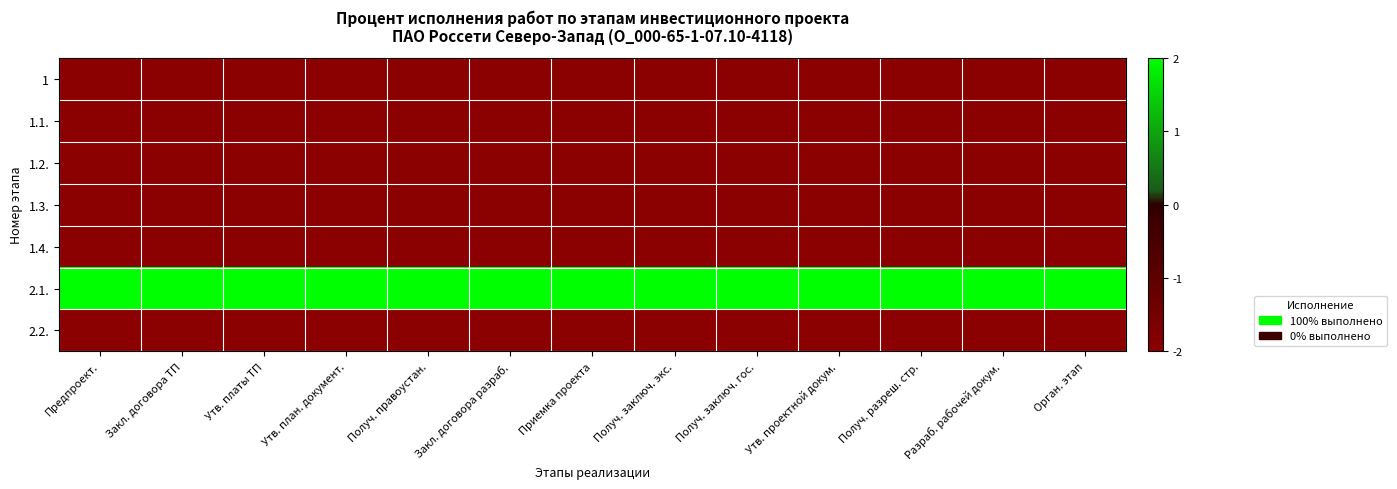

At which category does the chart reach its minimum across all series?

Предпроект.